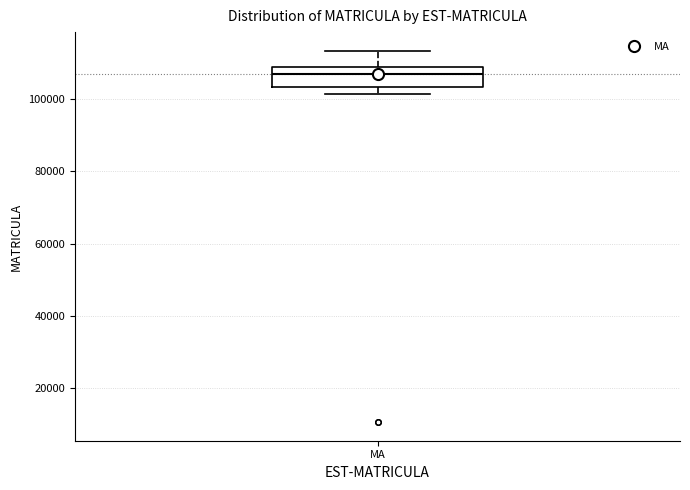

Read this box plot against the y-axis: the position of the median line, the range covered by the box, and the ends of both whiskers. The values are not printed on the chart, so give them approximately, as read against the axis.

median 106000, box 104000 to 108000, whiskers 102000 to 114000